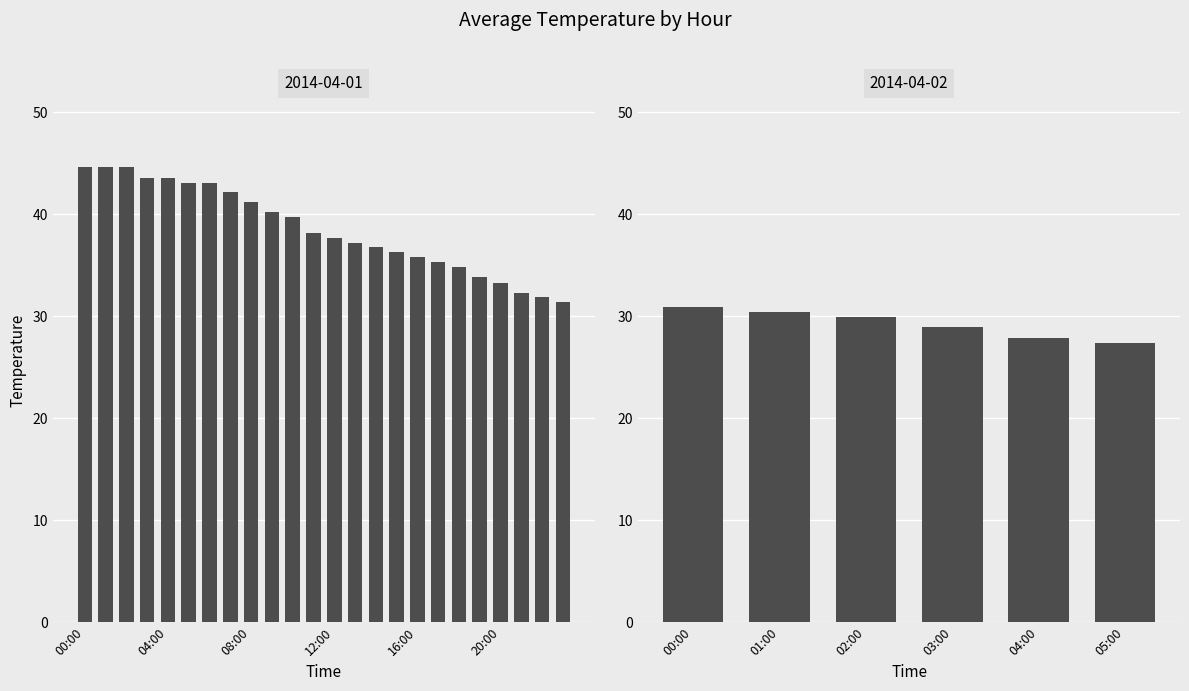

The Max Temp series shows 44.6 at 02:00. True or false?

True